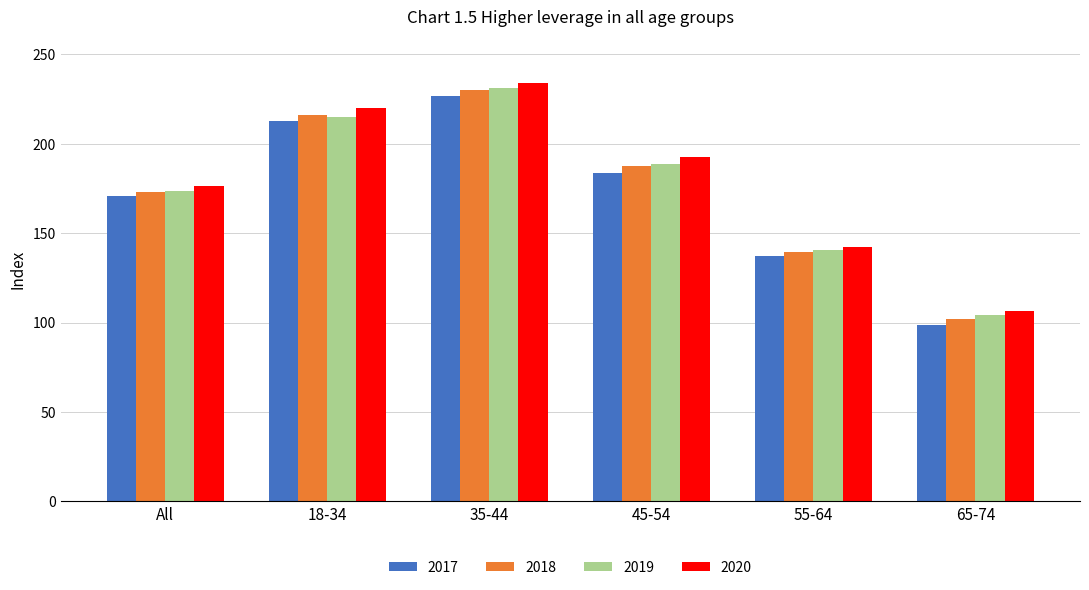

Which series has the largest total across all categories?

2020